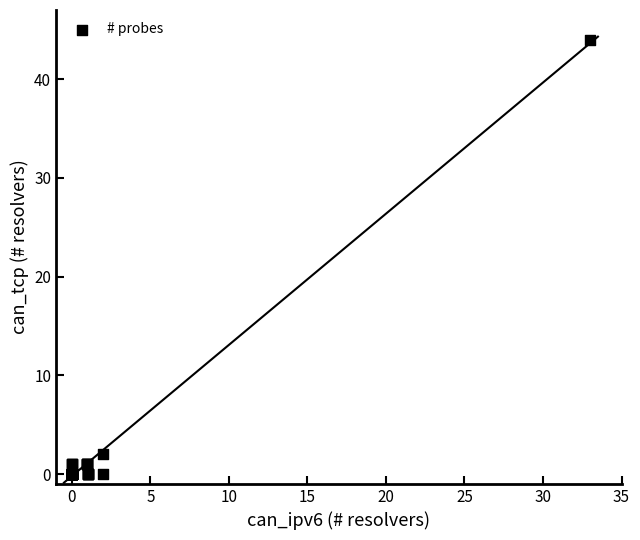

What Y value in the scatter plot is closest to 21?

2.0